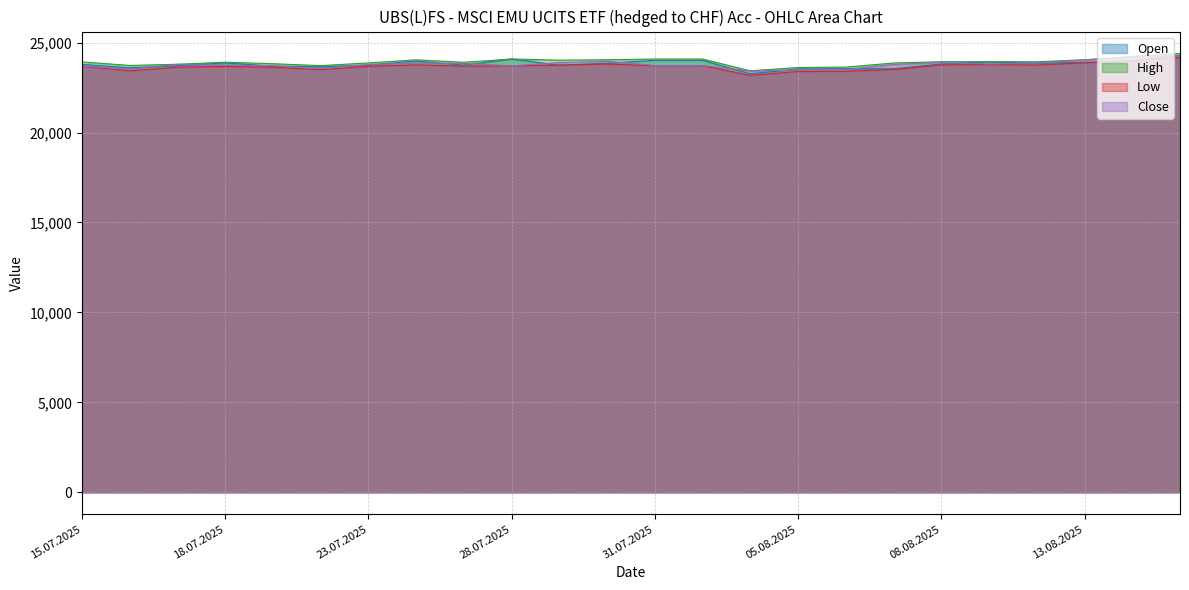

Between 05.08.2025 and 14.08.2025, which series saw the biggest shift?

Close